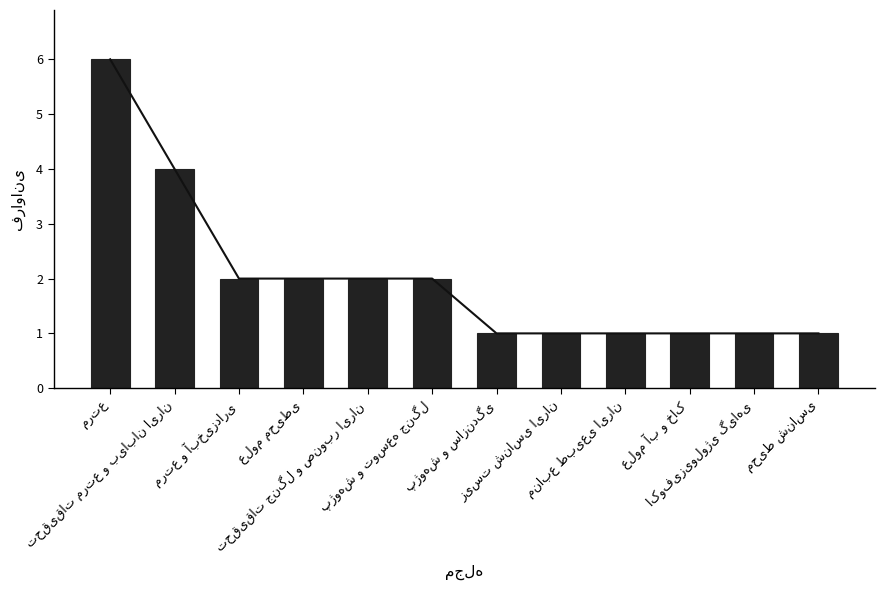

How many data points does each series have?

12